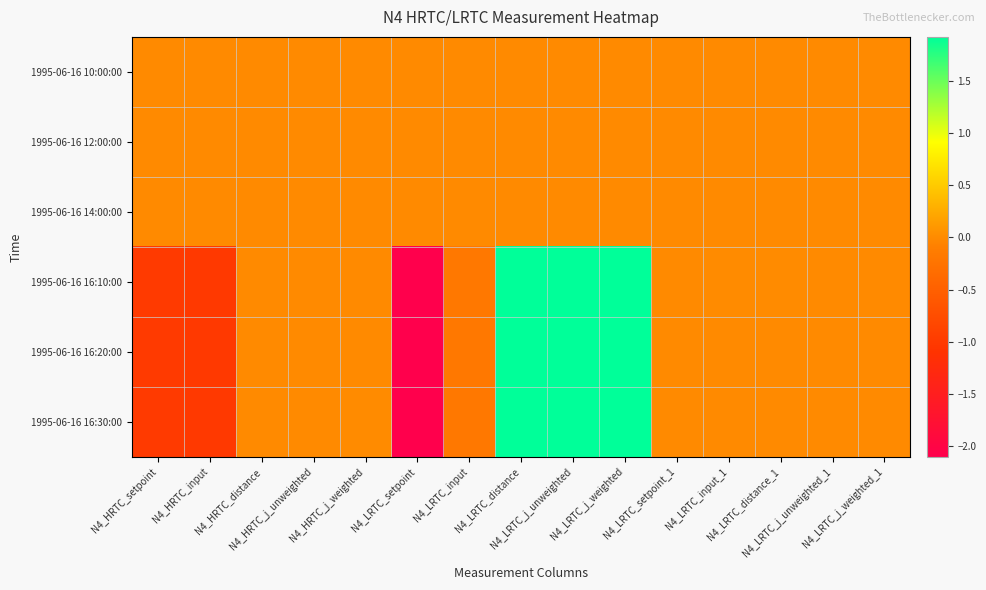

Rank the series at N4_LRTC_j_unweighted_1 from lowest to highest value.

1995-06-16 10:00:00, 1995-06-16 12:00:00, 1995-06-16 14:00:00, 1995-06-16 16:20:00, 1995-06-16 16:30:00, 1995-06-16 16:10:00